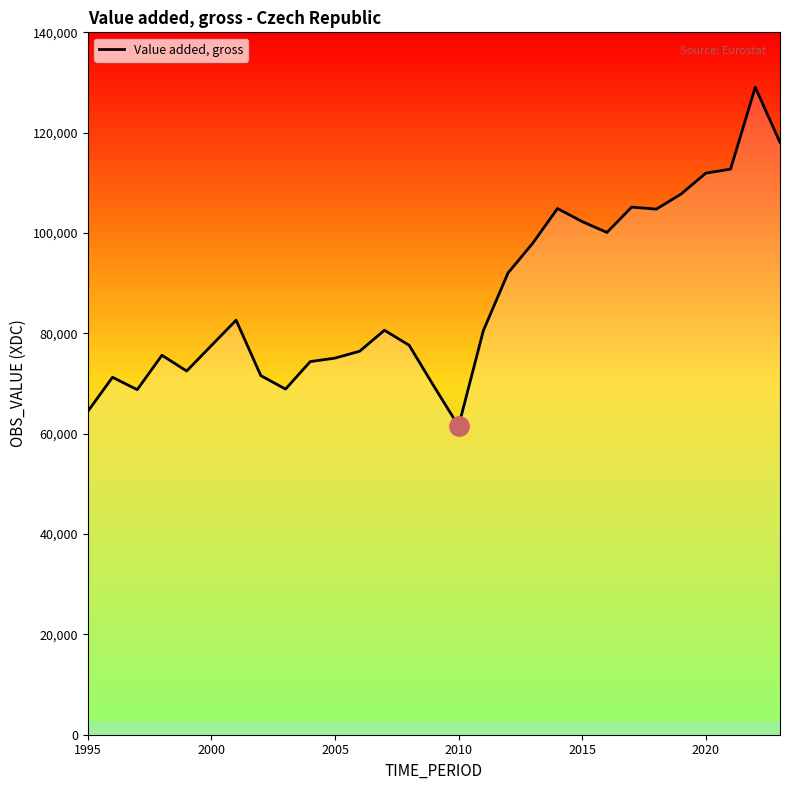

What is the minimum value shown in the chart?

61514